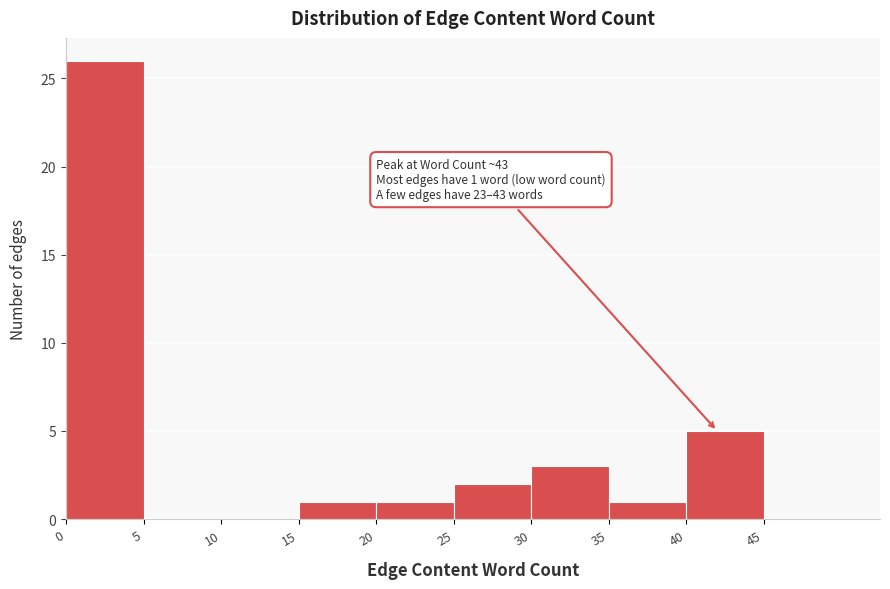

Over which range of the x-axis is the bar tallest?

0 to 5